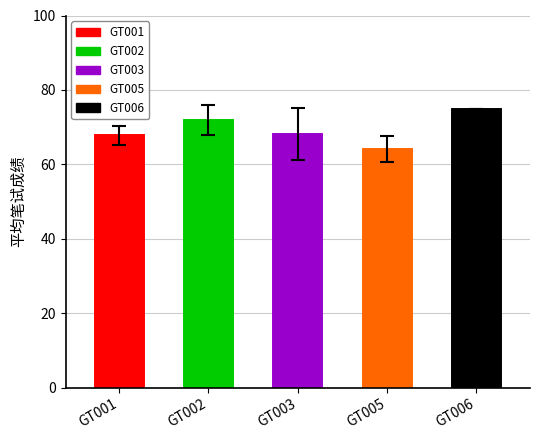

Is it true that the value at GT001 is 67.8?

True